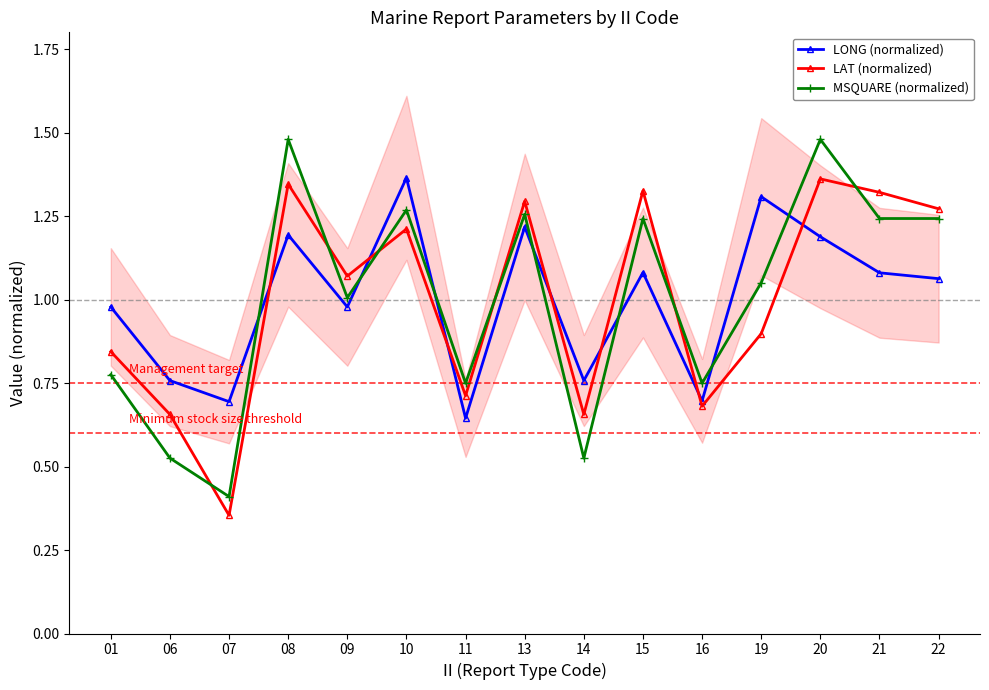

True or false: LONG (normalized) and MSQUARE (normalized) intersect in this chart.

True